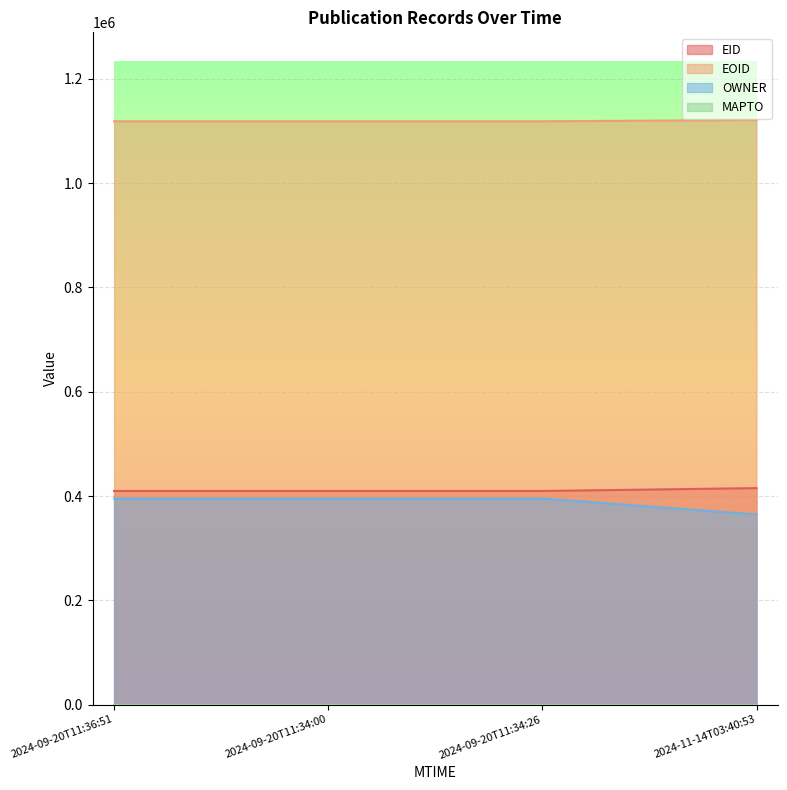

What is the difference between the EOID values at 2024-09-20T11:34:00 and 2024-09-20T11:36:51?

8